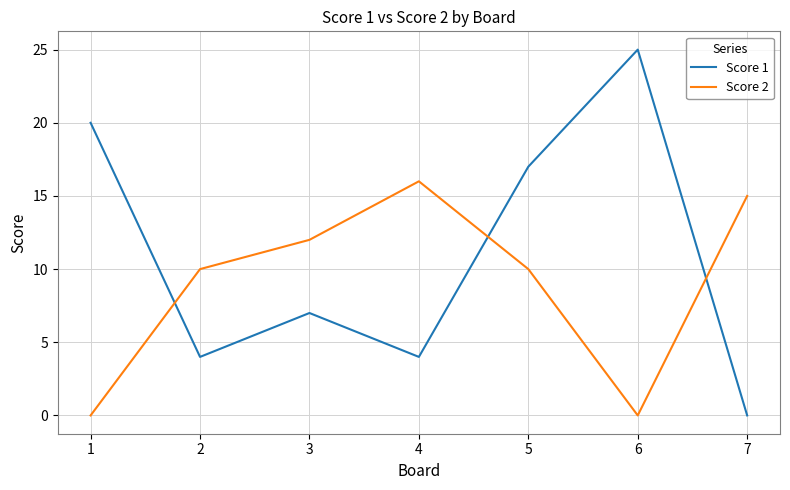

The Score 1 series shows 4 at 3. True or false?

False